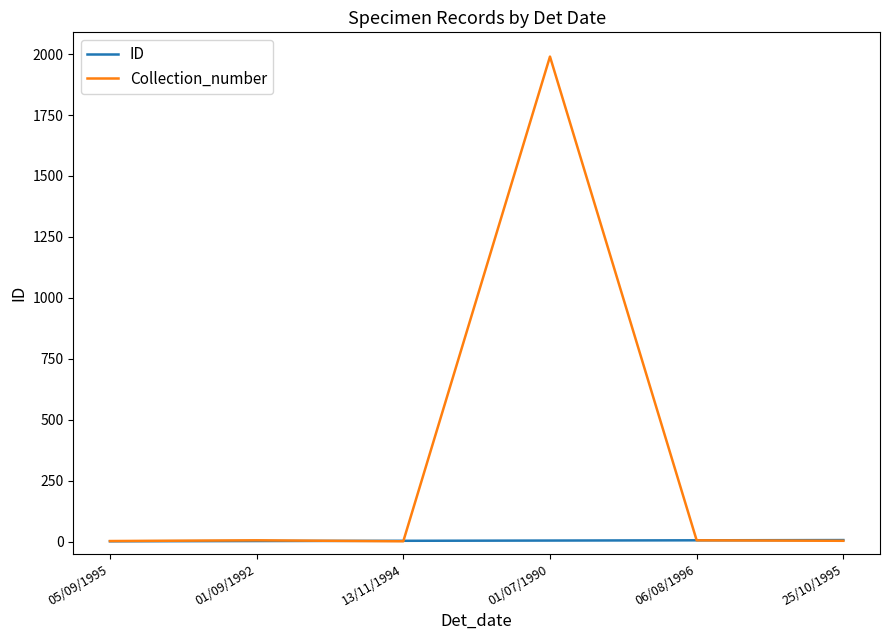

What is the maximum value for ID?

6